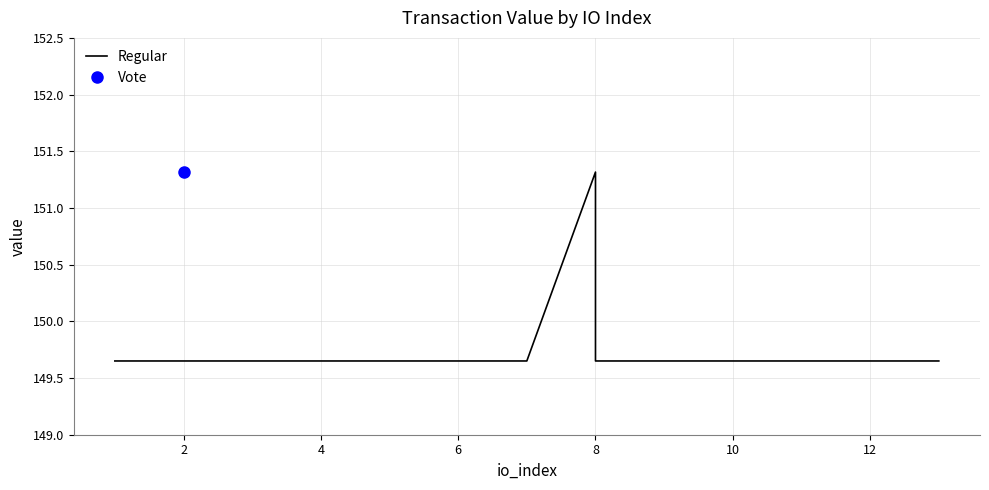

What is the value of the 1st point from the left?

149.7